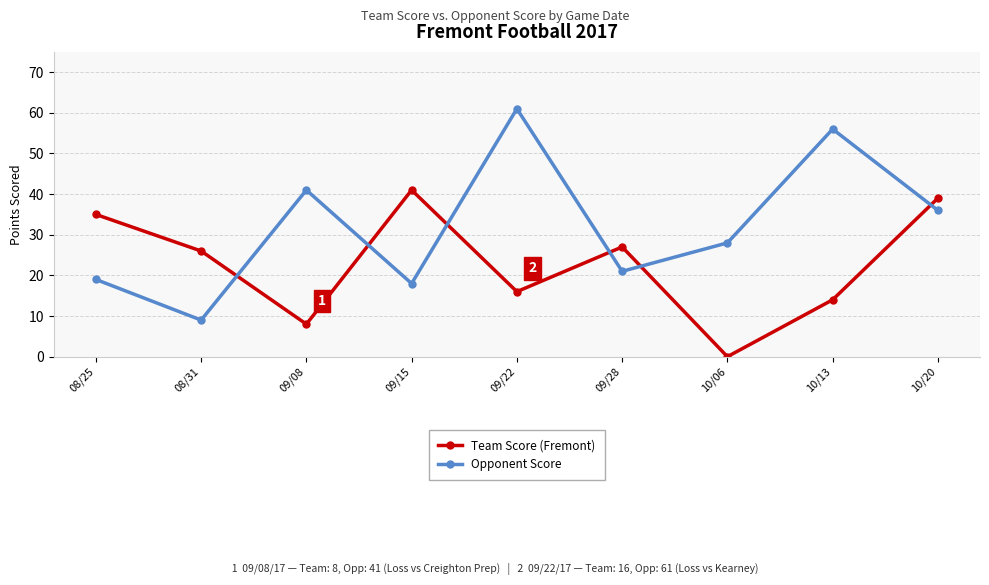

Reading left to right, extract all data points from this chart.

Team Score (Fremont): 35	26	8	41	16	27	0	14	39
Opponent Score: 19	9	41	18	61	21	28	56	36